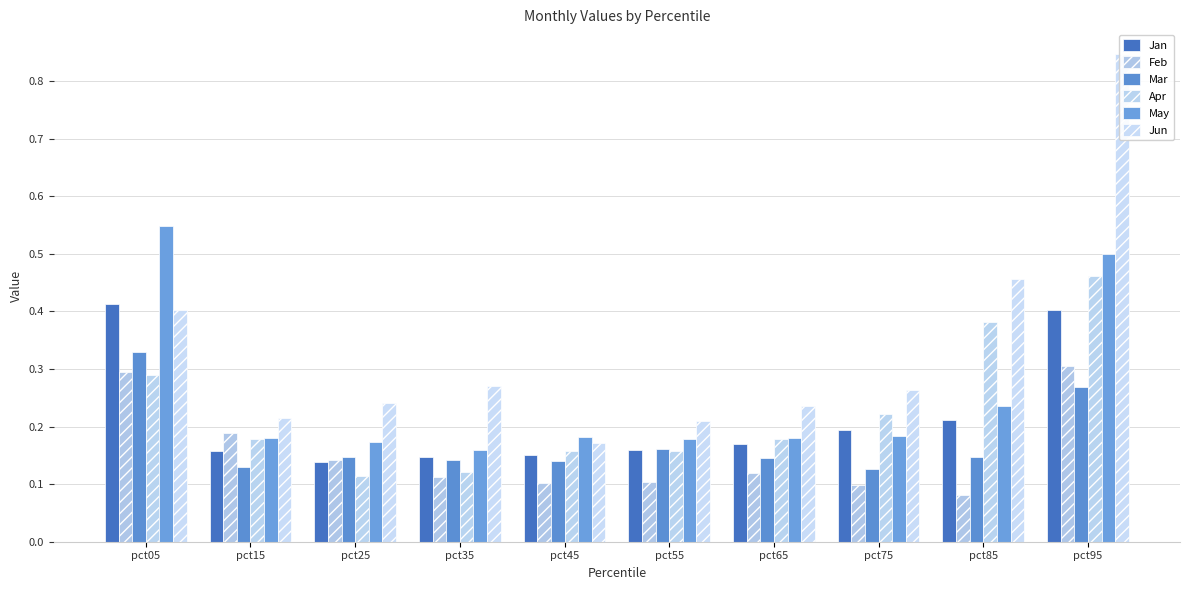

Reading left to right, transcribe all the data shown in this chart.

Jan: pct05=0.4	pct15=0.2	pct25=0.1	pct35=0.1	pct45=0.2	pct55=0.2	pct65=0.2	pct75=0.2	pct85=0.2	pct95=0.4
Feb: pct05=0.3	pct15=0.2	pct25=0.1	pct35=0.1	pct45=0.1	pct55=0.1	pct65=0.1	pct75=0.1	pct85=0.1	pct95=0.3
Mar: pct05=0.3	pct15=0.1	pct25=0.1	pct35=0.1	pct45=0.1	pct55=0.2	pct65=0.1	pct75=0.1	pct85=0.1	pct95=0.3
Apr: pct05=0.3	pct15=0.2	pct25=0.1	pct35=0.1	pct45=0.2	pct55=0.2	pct65=0.2	pct75=0.2	pct85=0.4	pct95=0.5
May: pct05=0.5	pct15=0.2	pct25=0.2	pct35=0.2	pct45=0.2	pct55=0.2	pct65=0.2	pct75=0.2	pct85=0.2	pct95=0.5
Jun: pct05=0.4	pct15=0.2	pct25=0.2	pct35=0.3	pct45=0.2	pct55=0.2	pct65=0.2	pct75=0.3	pct85=0.5	pct95=0.8